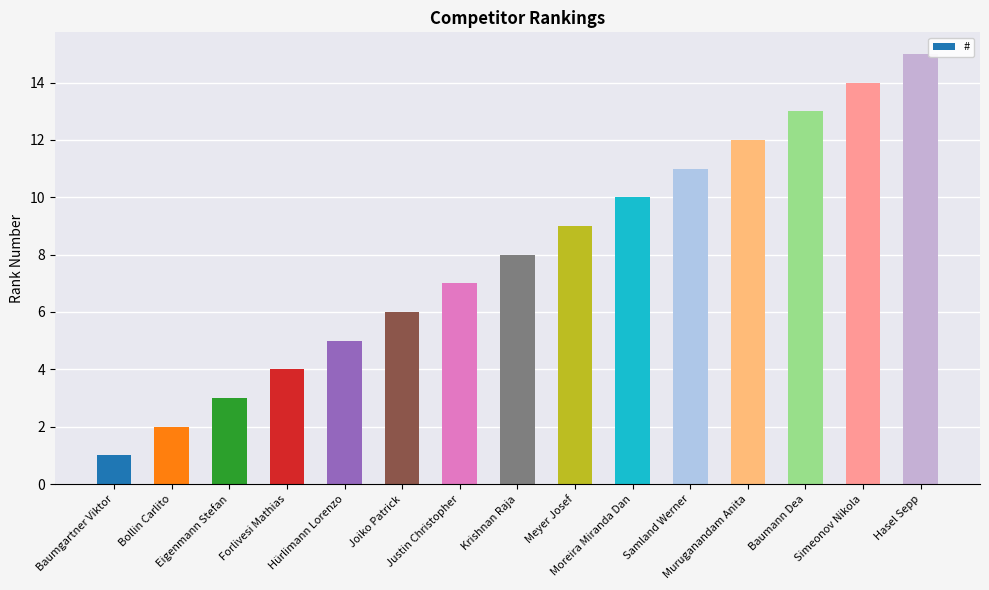

Are the bars horizontal?

No